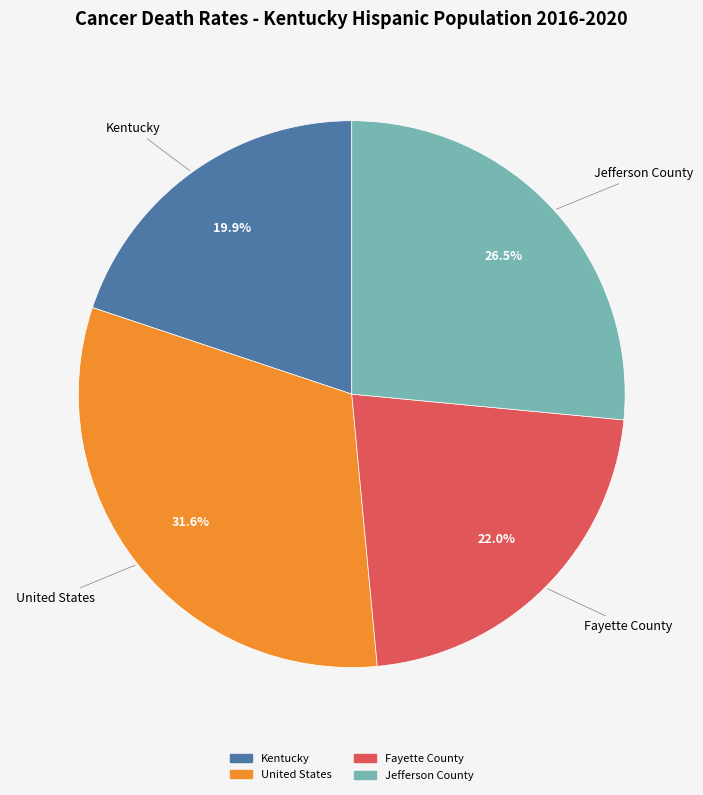

Count the number of slices in the pie.

4